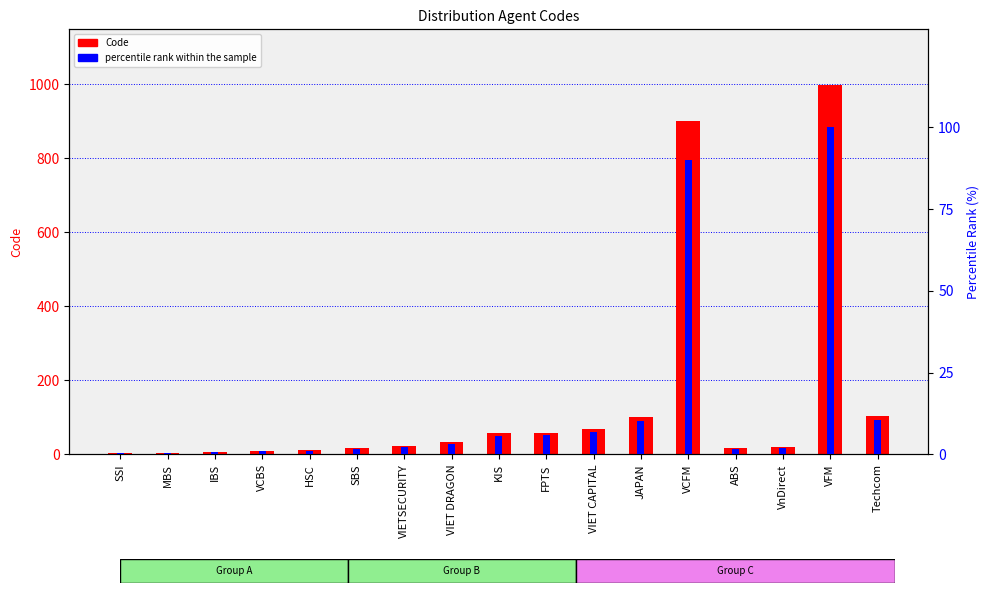

Where is percentile rank within the sample nearest to the value 50?

Techcom